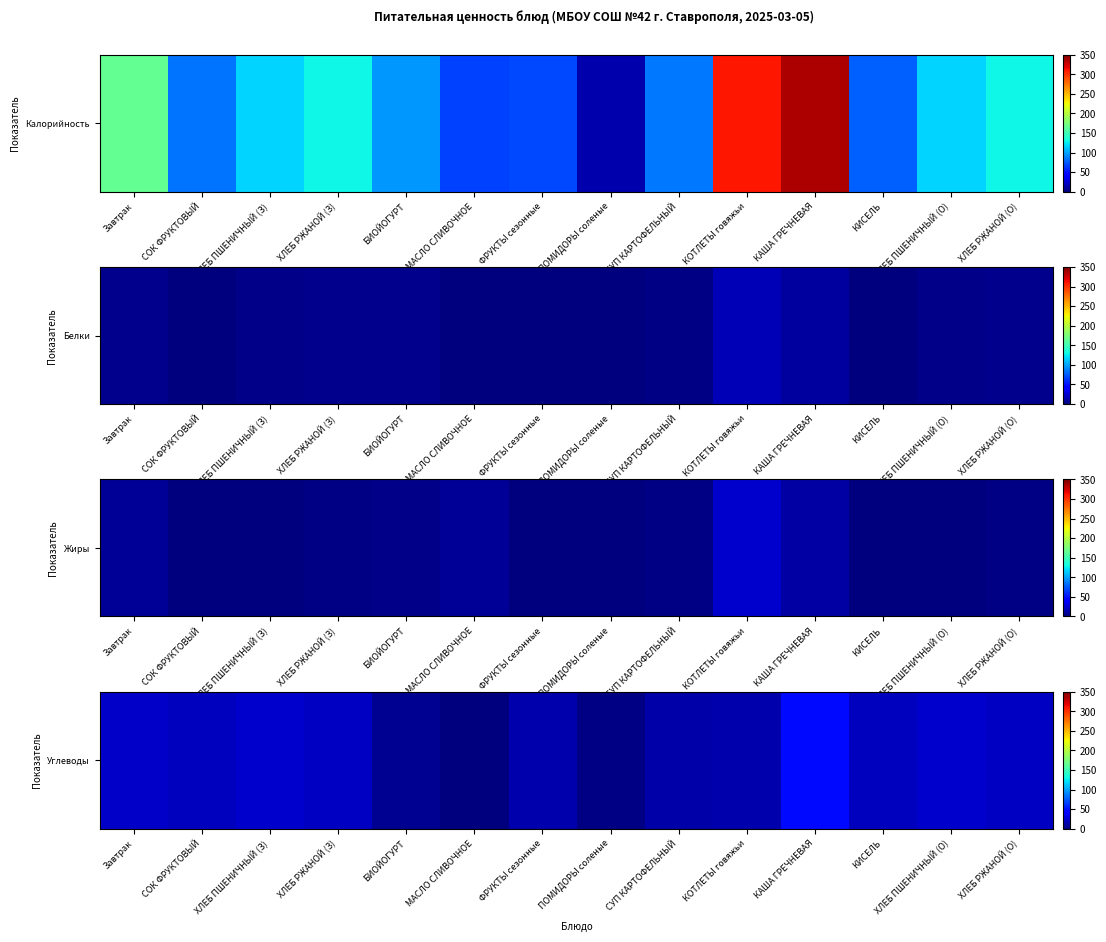

What is the difference between the maximum and minimum values?

47.7